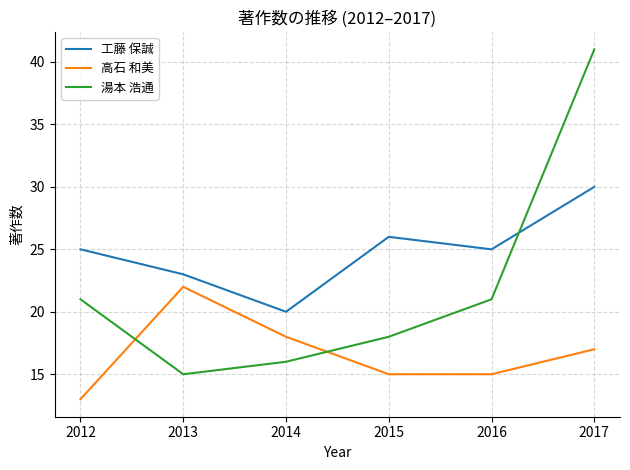

What value does the 湯本 浩通 series have at 2013?

15